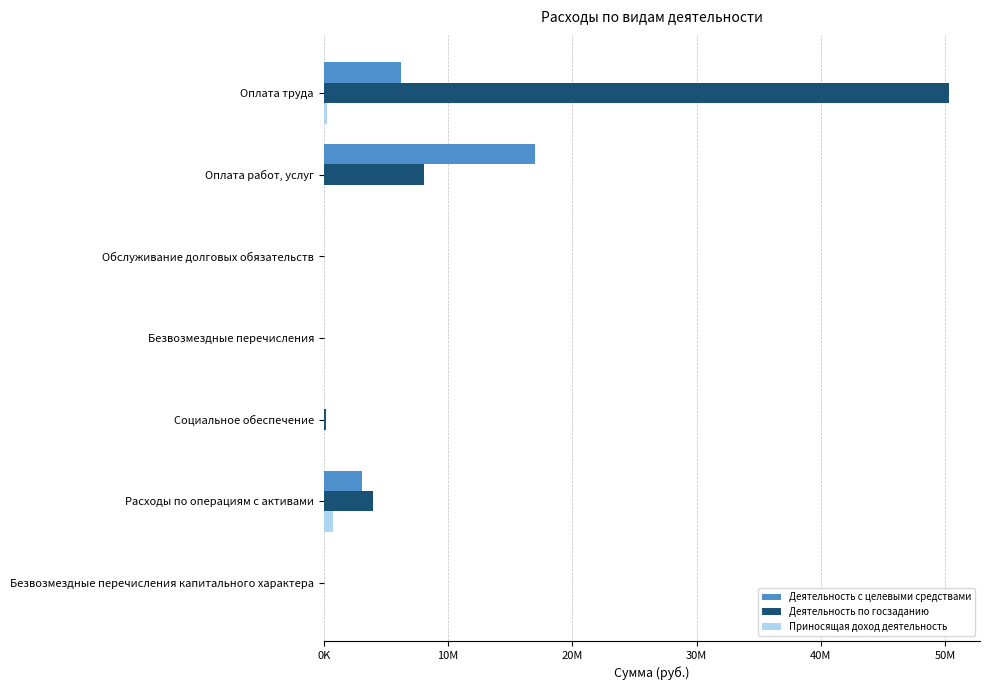

What are all the series names shown in the legend?

Деятельность с целевыми средствами, Деятельность по госзаданию, Приносящая доход деятельность